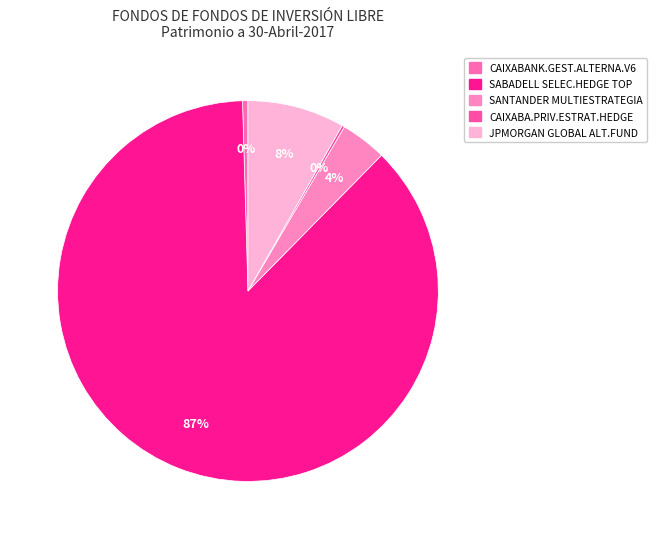

How much of the chart is everything except SANTANDER MULTIESTRATEGIA?

96.1%